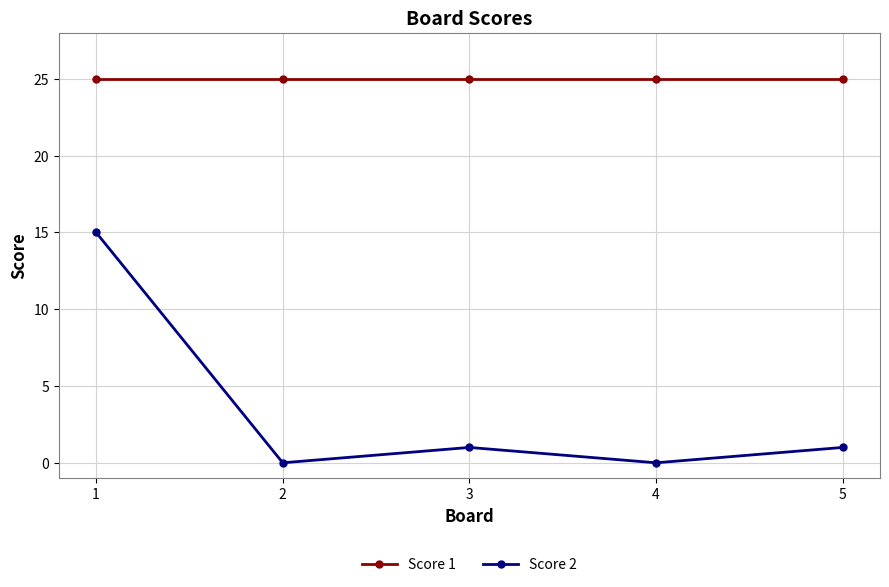

Where is the first local maximum for Score 2?

3